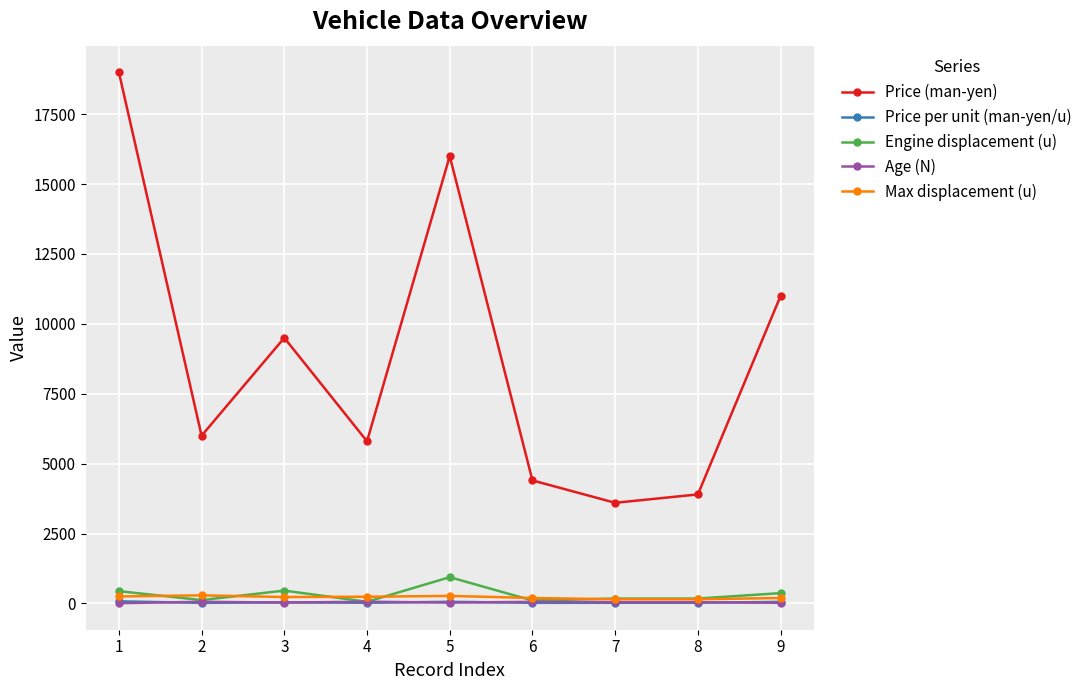

Between 3 and 7, which series saw the biggest shift?

Price (man-yen)